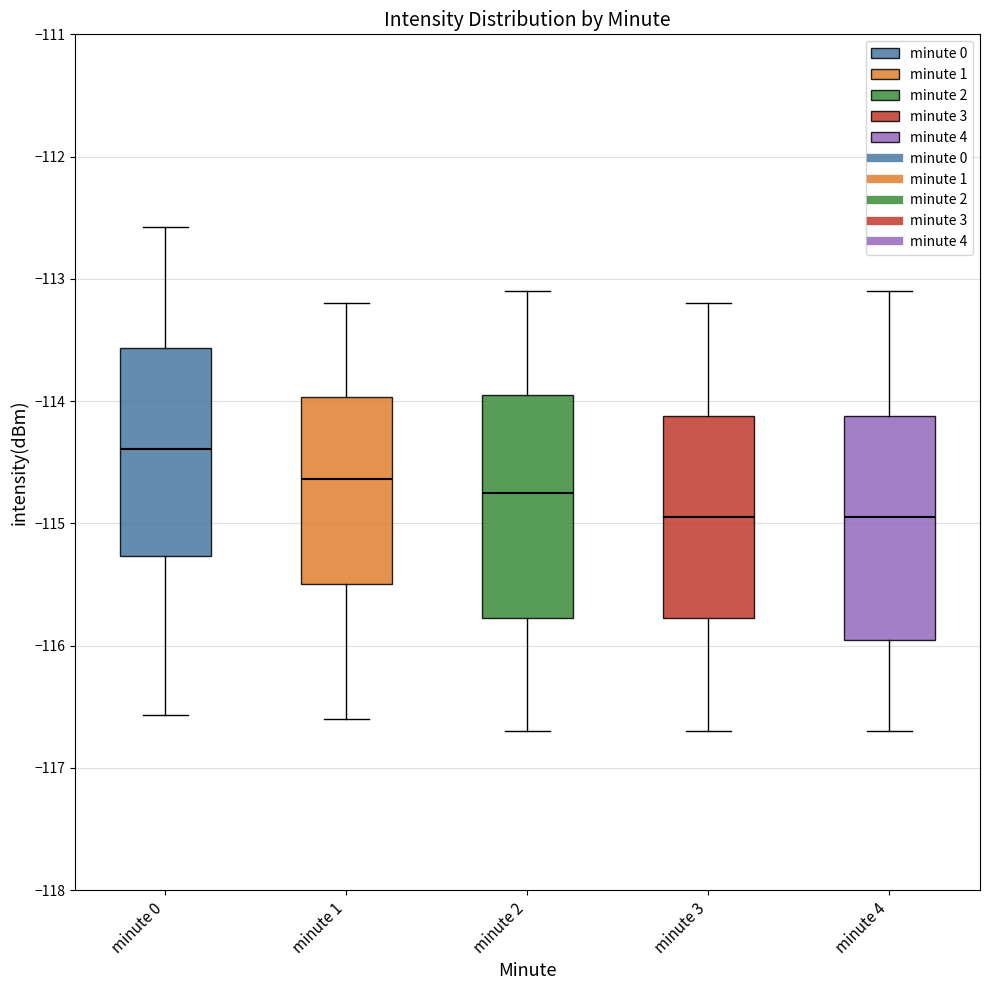

Reading left to right, transcribe this box plot: for each box, give where its median line is, the range the box spans, and where its two whiskers end, as read against the y-axis. The values are not printed on the chart, so give them approximately, as read against the axis.

minute 0: median -114.4, box -115.3 to -113.6, whiskers -116.6 to -112.6
minute 1: median -114.6, box -115.5 to -114.0, whiskers -116.6 to -113.2
minute 2: median -114.7, box -115.8 to -113.9, whiskers -116.7 to -113.1
minute 3: median -114.9, box -115.8 to -114.1, whiskers -116.7 to -113.2
minute 4: median -114.9, box -115.9 to -114.1, whiskers -116.7 to -113.1